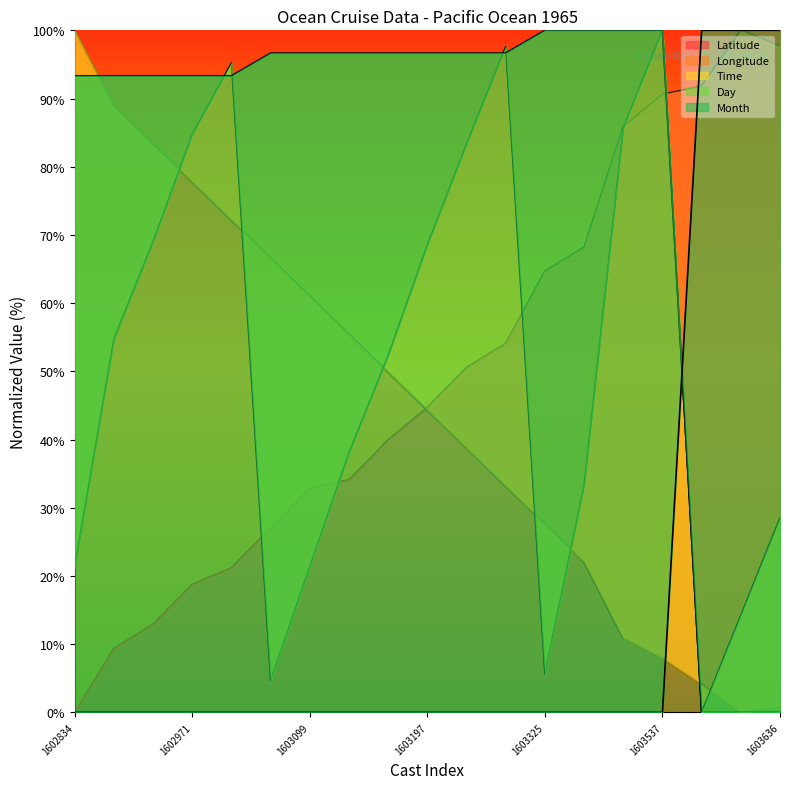

At which category does Latitude reach its first local peak?

1603610